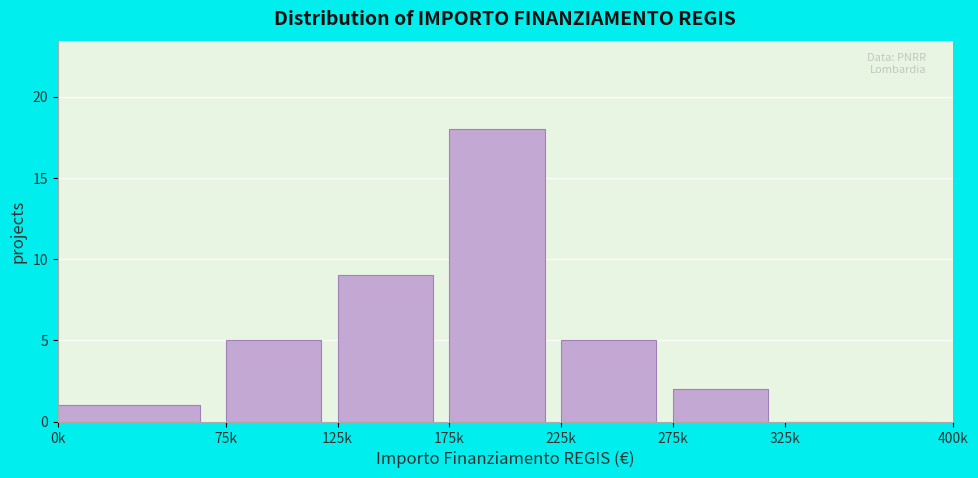

Reading left to right, what are all the values shown in this chart?

0k=1	75k=5	125k=9	175k=18	225k=5	275k=2	325k=0